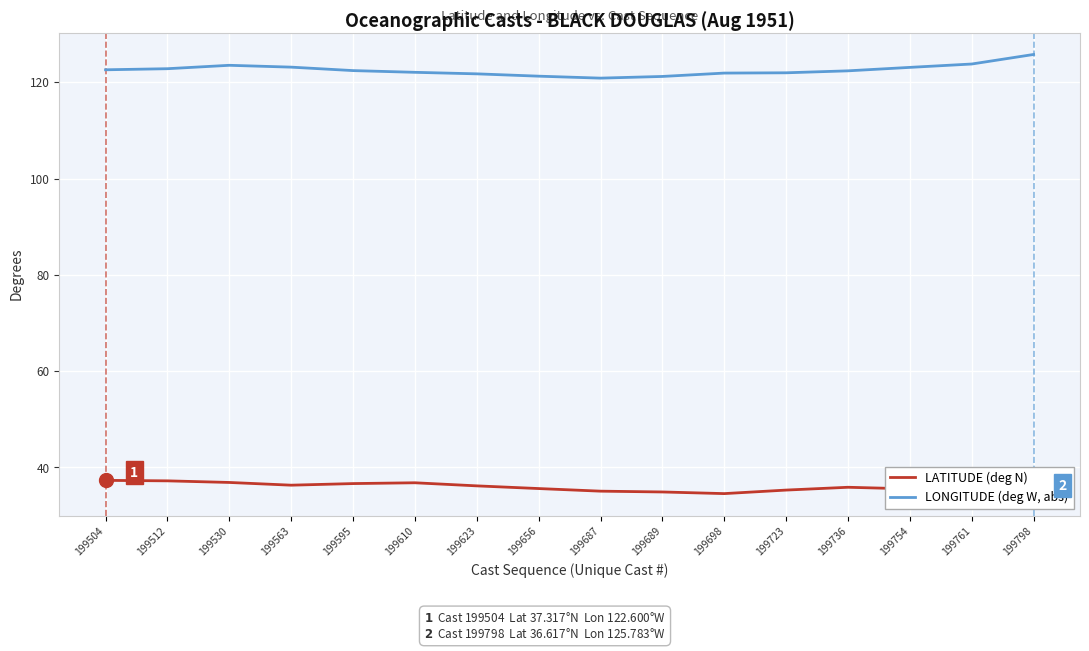

What is the smallest value displayed?

34.6